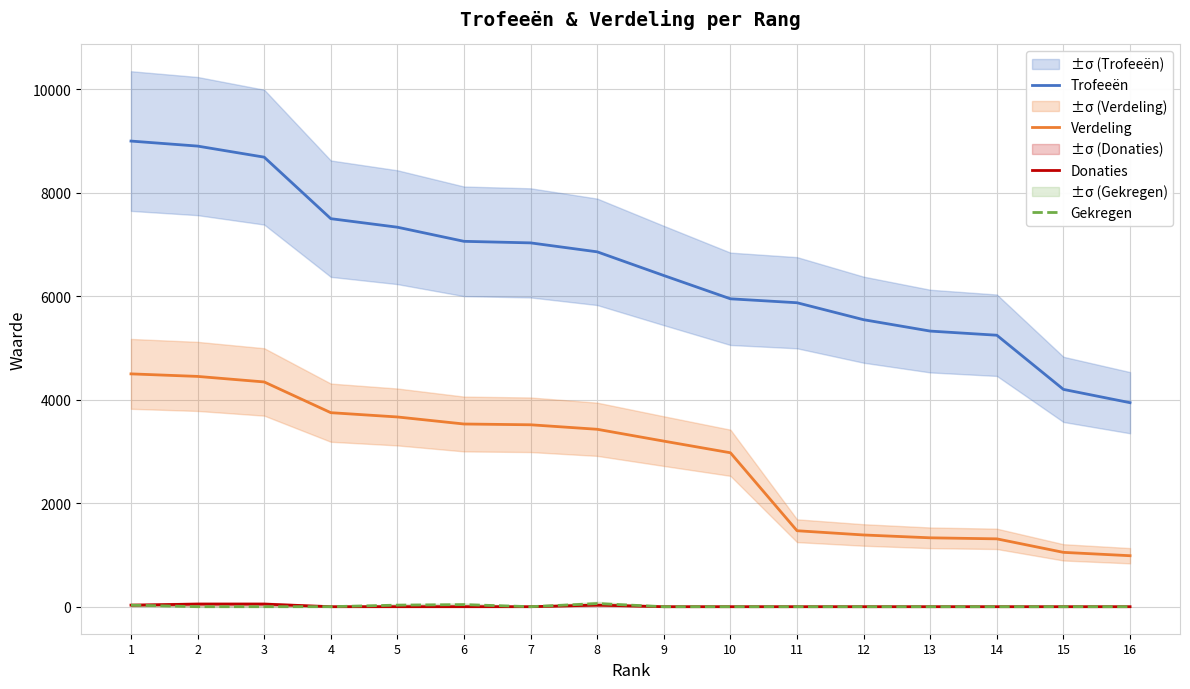

The value of Gekregen at 10 is 22. True or false?

False